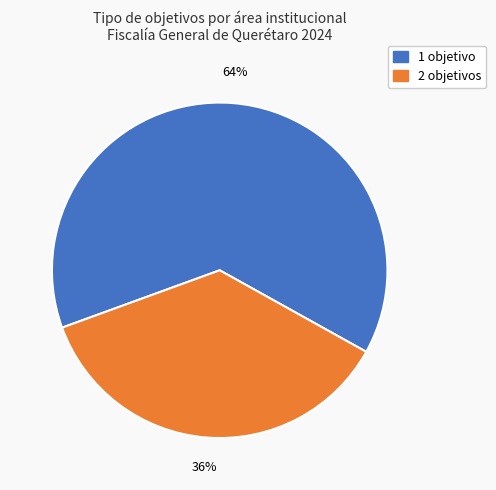

Is there a majority slice in this chart?

Yes